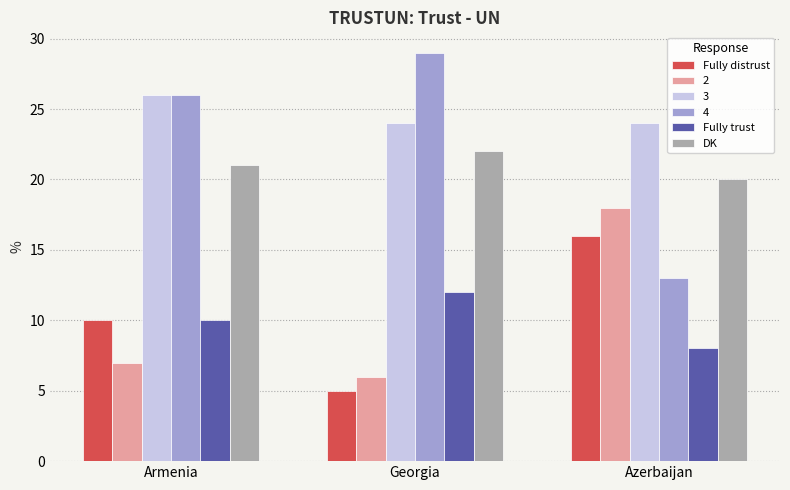

How many bars are there in total?

18